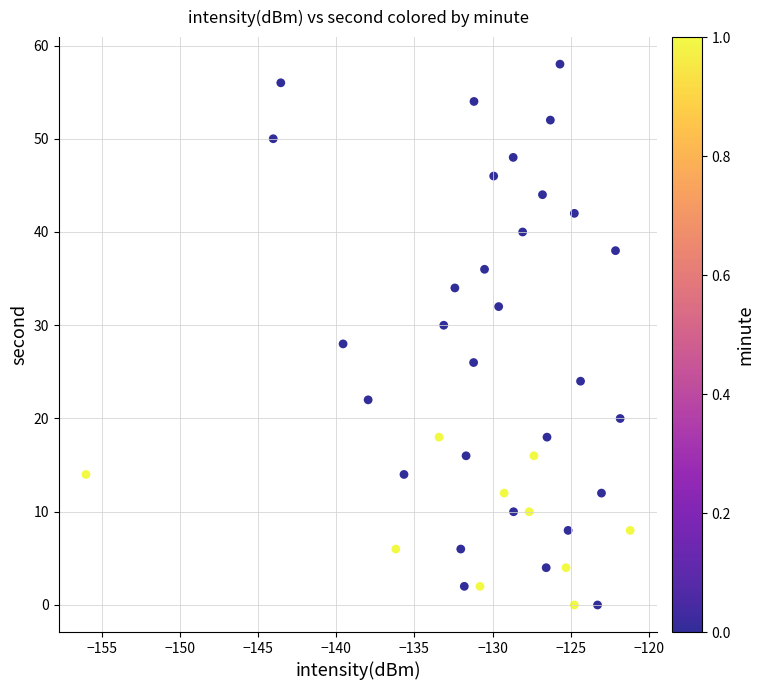

What is the range of Y values (max minus min)?

58